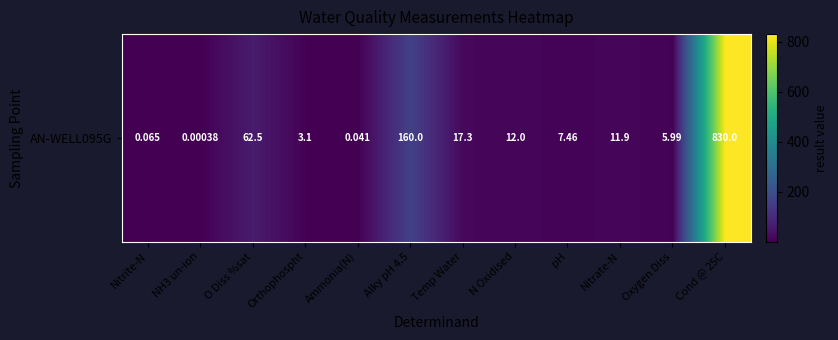

What is the greatest value displayed?

830.0